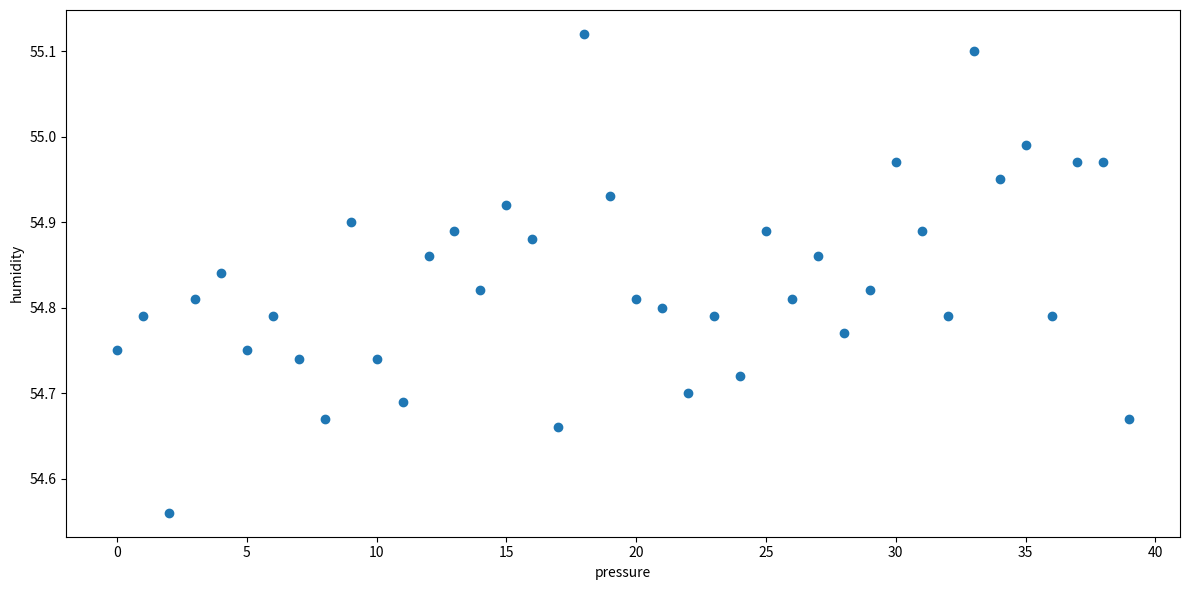

What is the range of Y values (max minus min)?

0.6